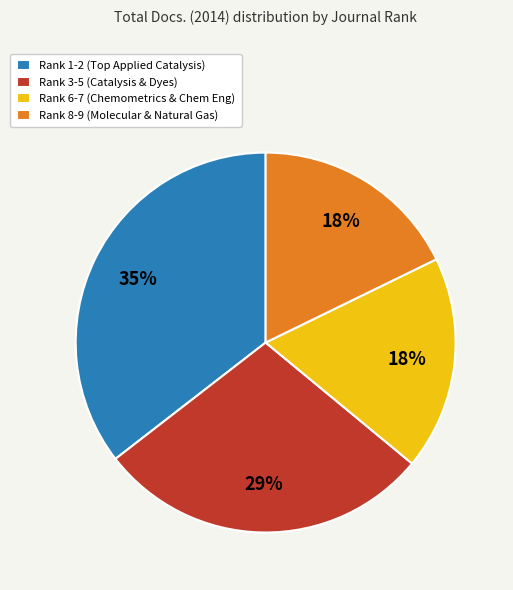

To the nearest percent, what is the average slice percentage?

25%